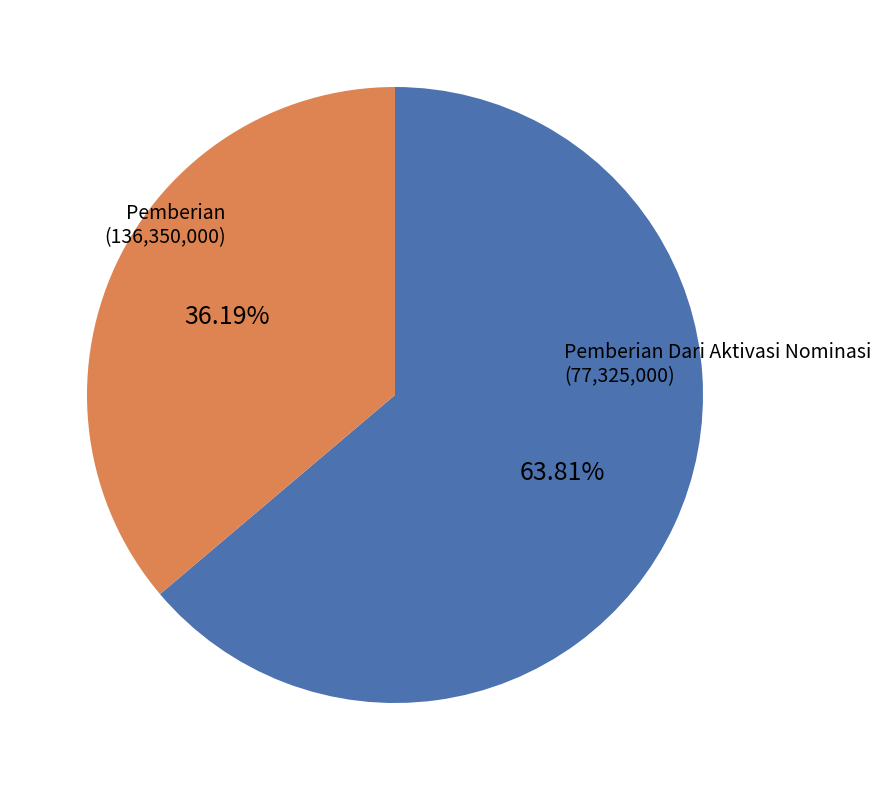

Rank the categories by value from lowest to highest.

Pemberian Dari Aktivasi Nominasi, Pemberian